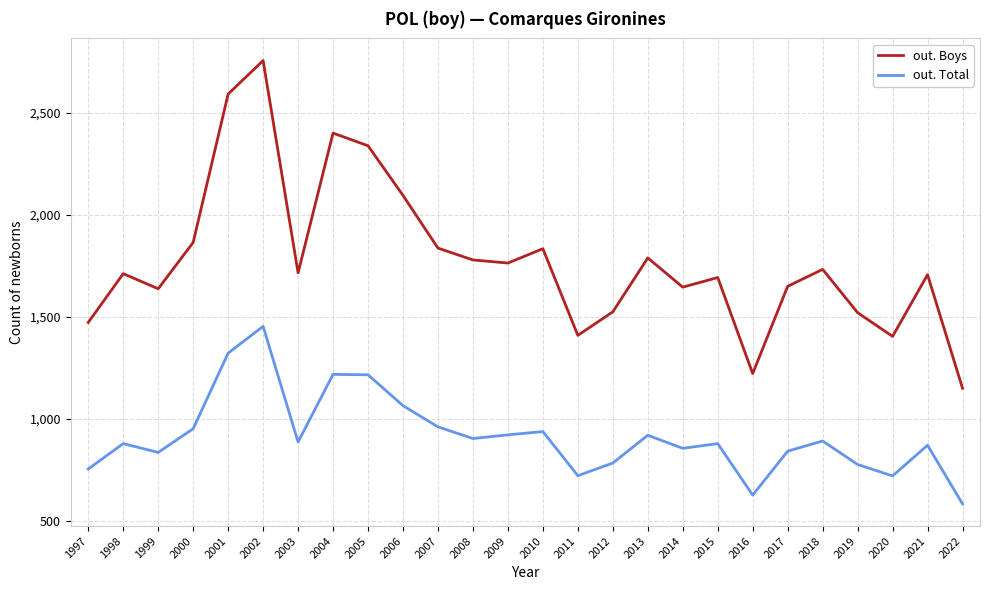

Which series has the widest spread of values?

out. Boys